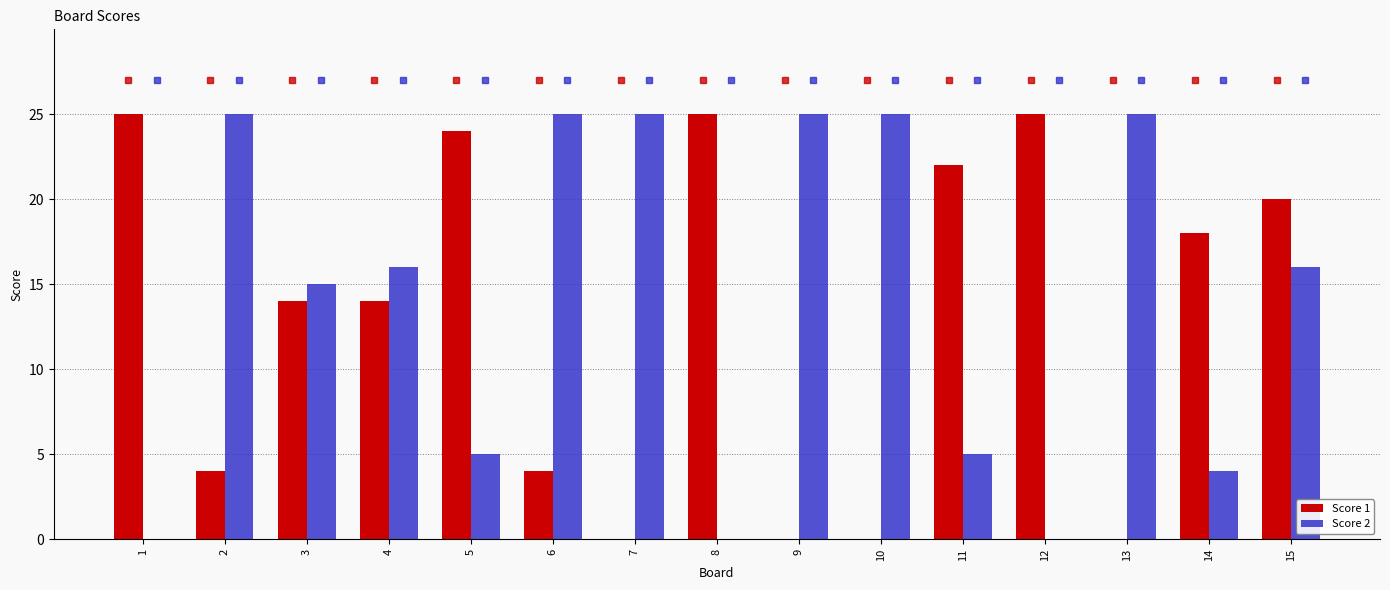

How many data points does each series have?

15